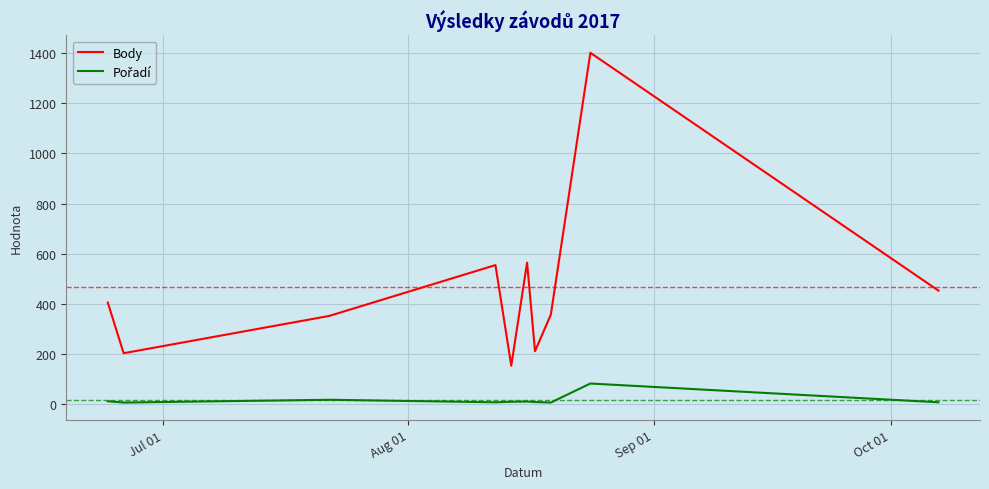

Which series has the largest range (max minus min)?

Body